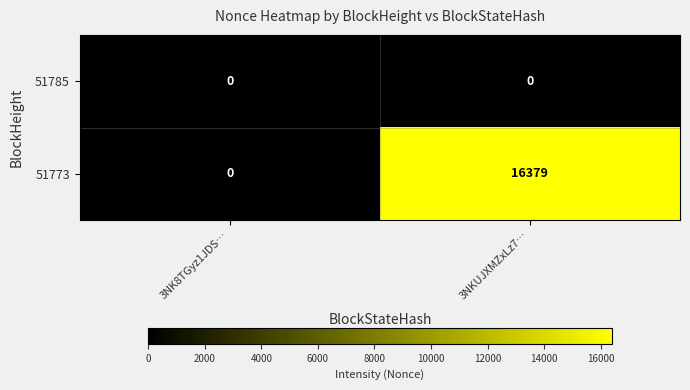

At how many categories does at least one series exceed 11281?

1